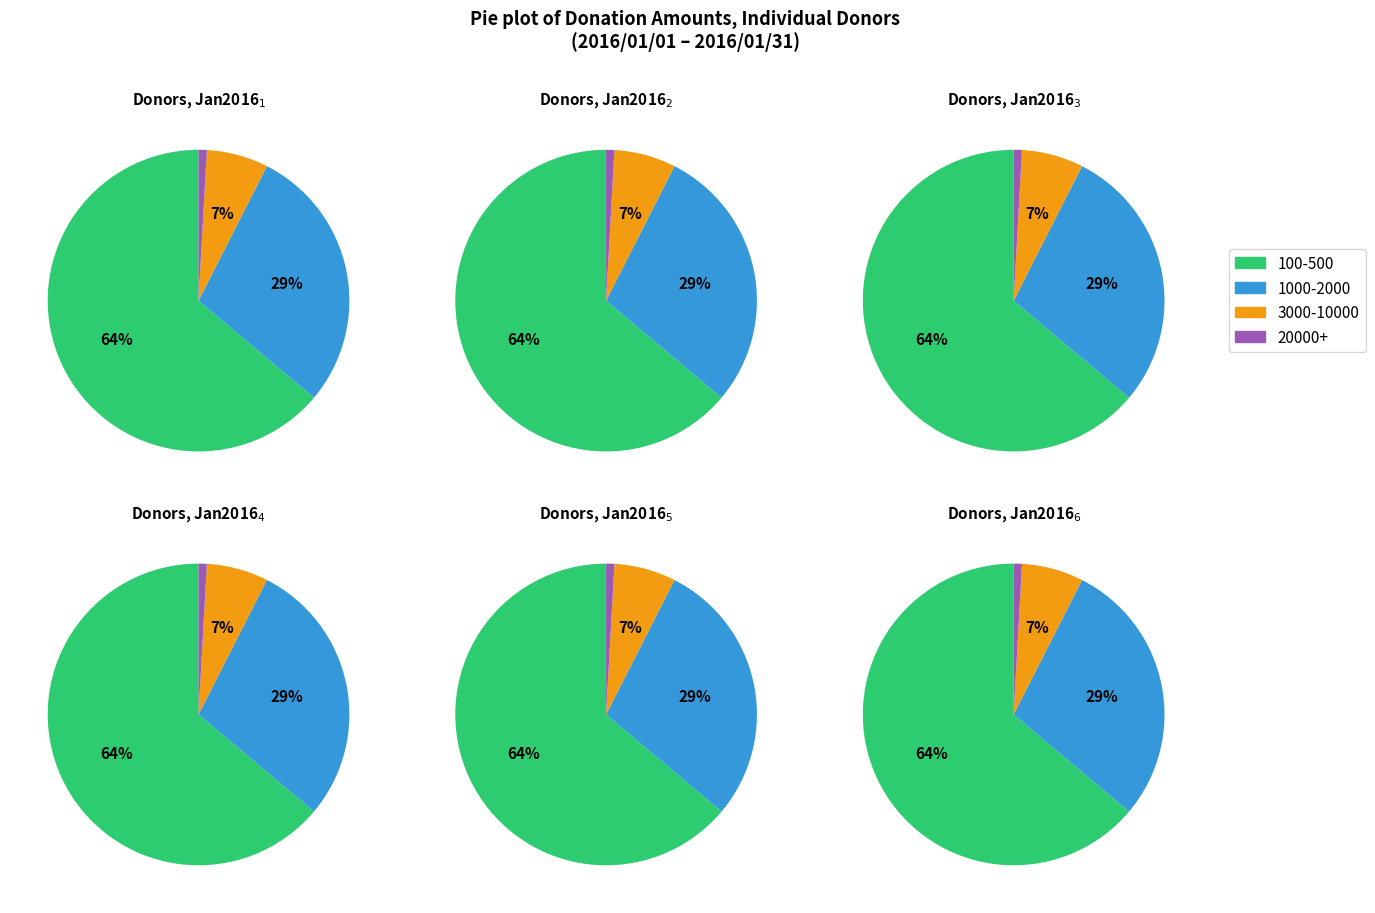

Which category has the smallest portion of the pie?

4